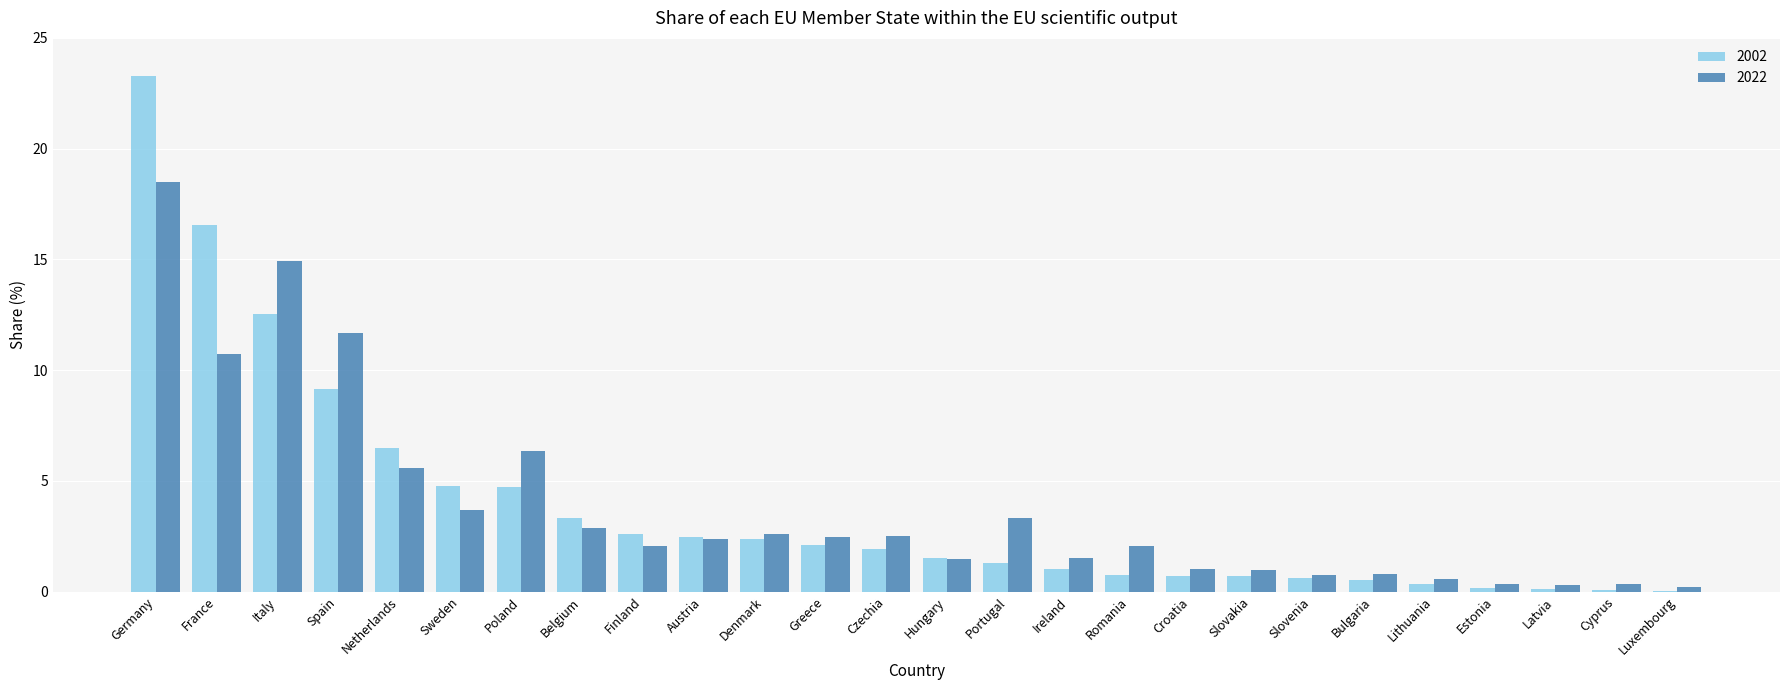

The 2002 series shows 0.5 at Bulgaria. True or false?

True